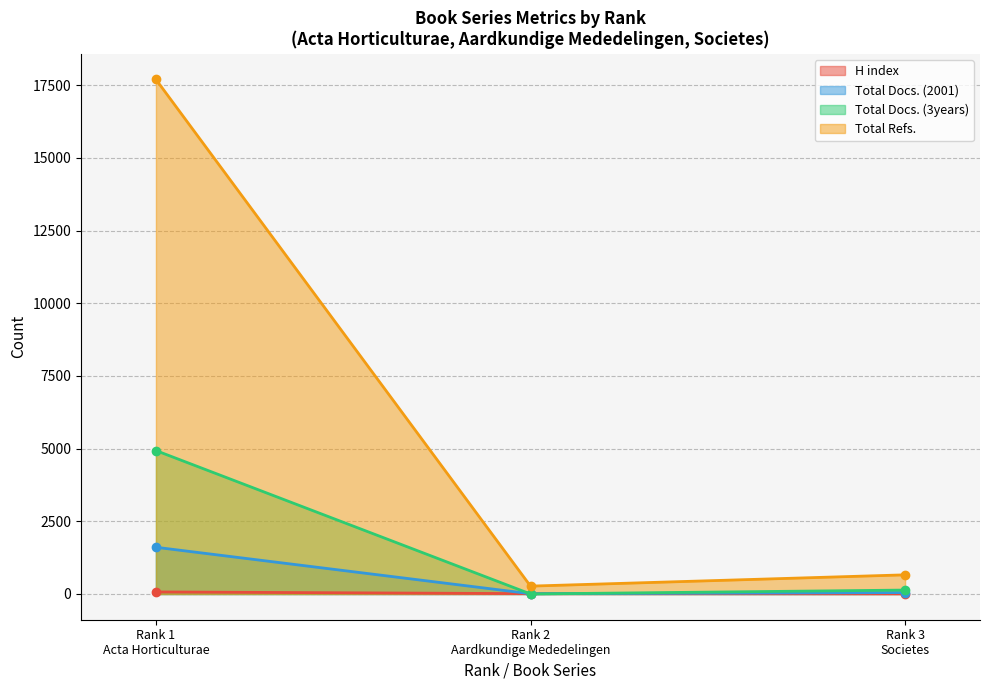

What is the label of the 2nd point from the left?

Rank 2
Aardkundige Mededelingen